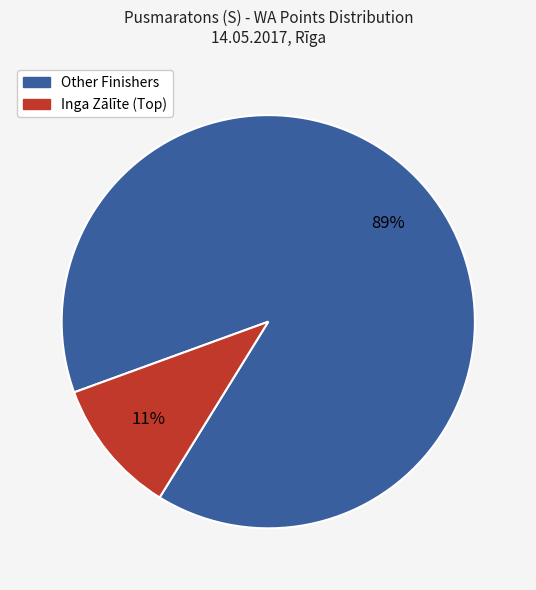

Is there any slice that represents more than half of the pie?

Yes